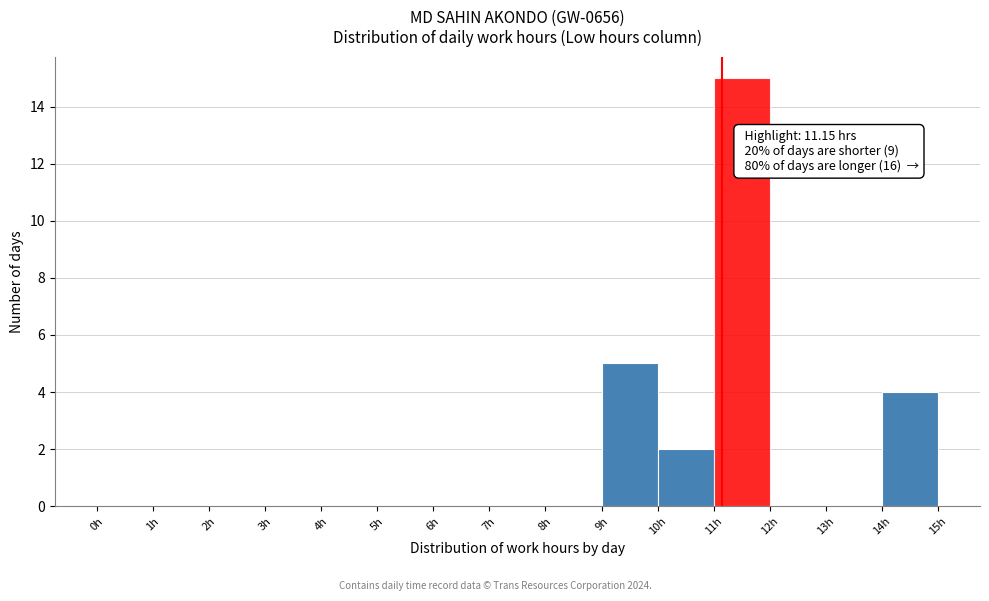

Which range on the x-axis has the tallest bar?

11 to 12